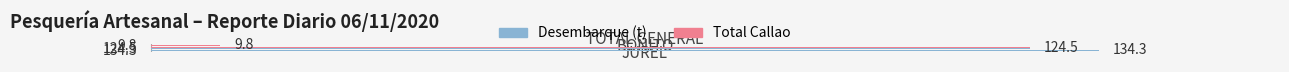

What is the sum of all Total Callao values?

268.6